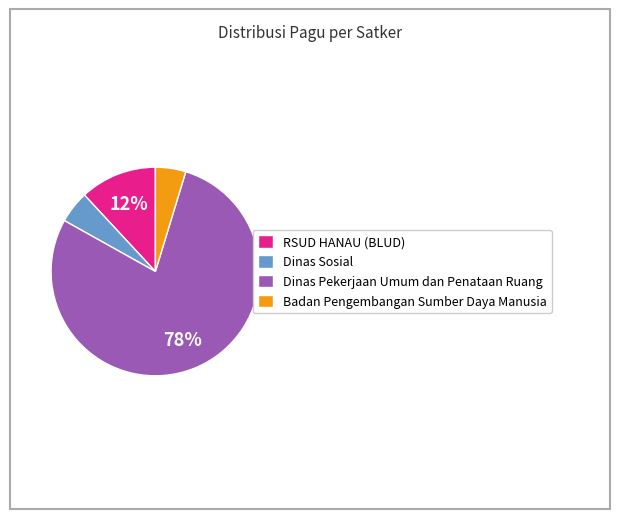

Which category has the biggest portion of the pie?

Dinas Pekerjaan Umum dan Penataan Ruang